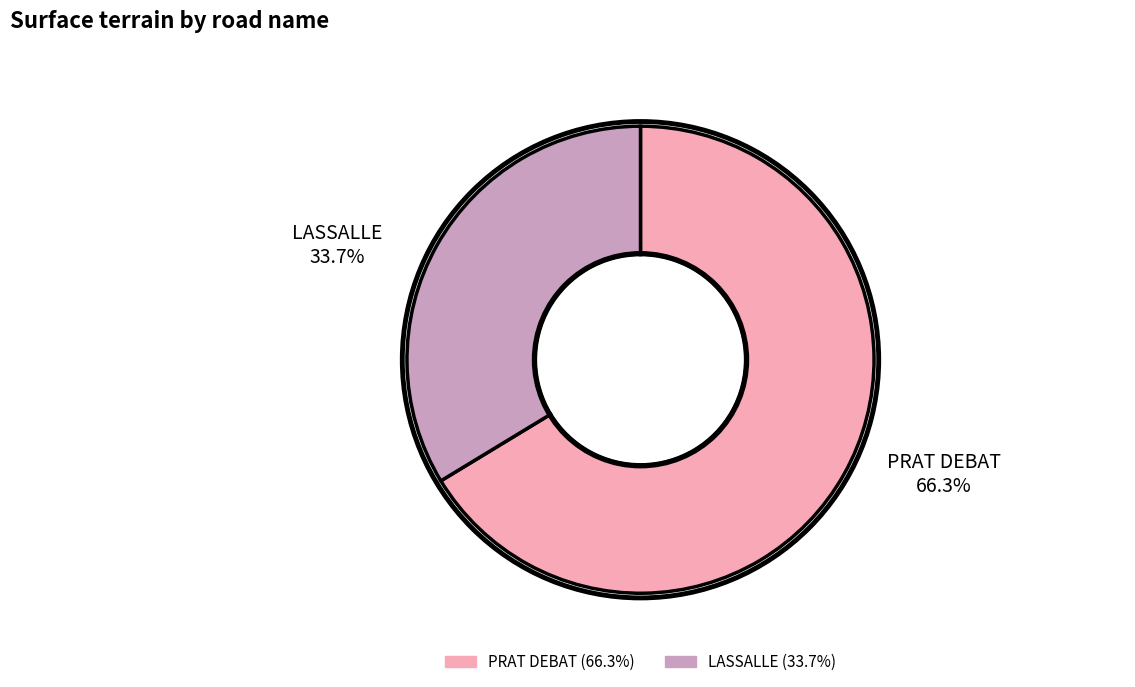

How much of the chart is everything except PRAT DEBAT?

33.7%